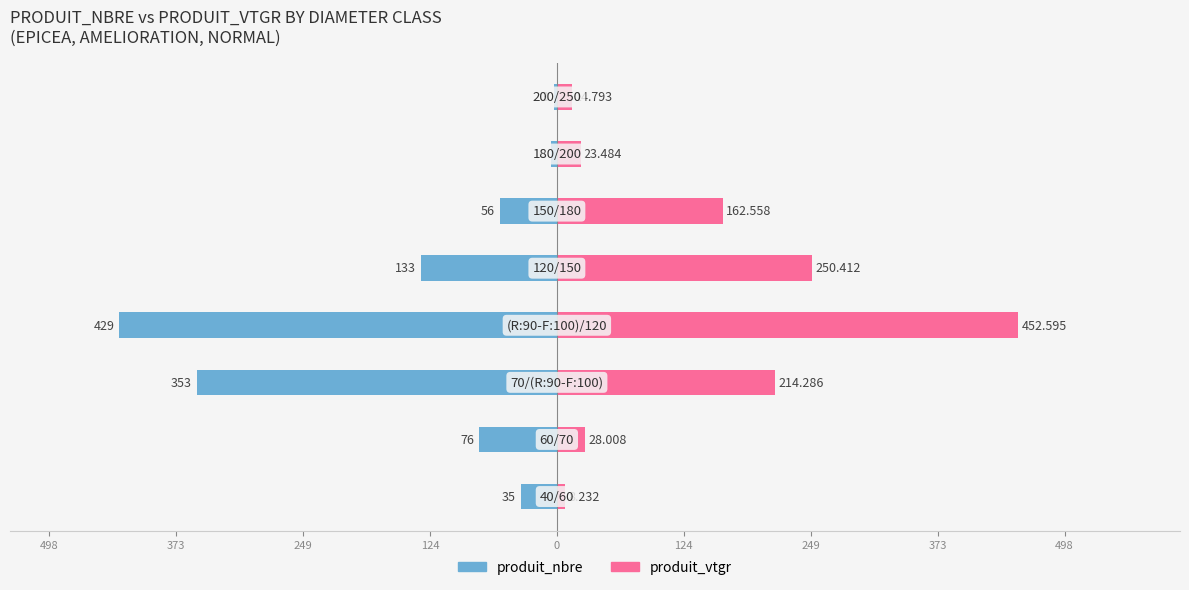

Which has a higher value, 373 or 0?

373